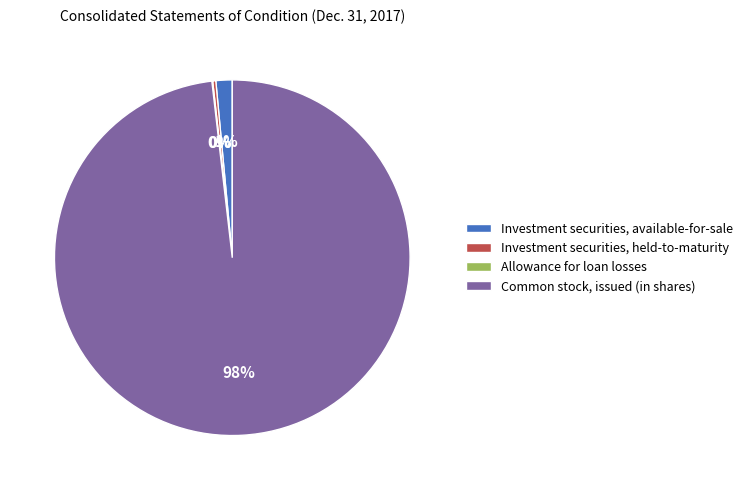

Which has a higher value, Investment securities, held-to-maturity or Common stock, issued (in shares)?

Common stock, issued (in shares)